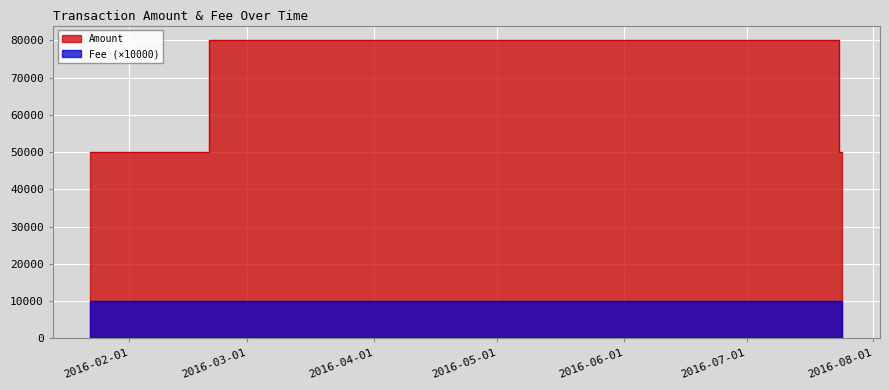

Which category has the highest value across all series?

2016-02-20 17:46:19